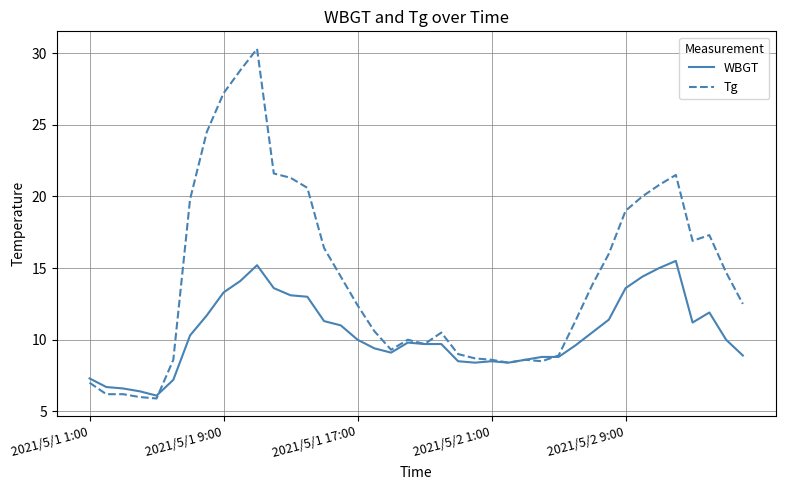

What is the lowest value of the Tg series?

5.9